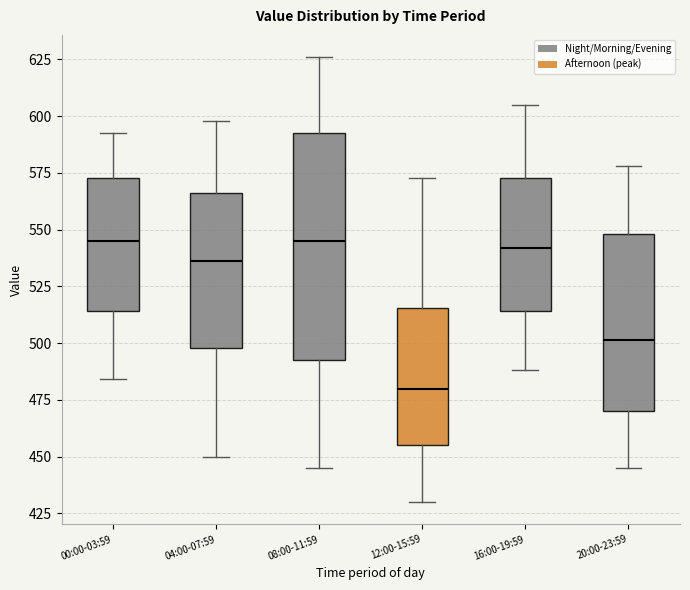

Reading left to right, read every box against the y-axis: the position of its median line, the range the box covers, and the ends of its whiskers. The values are not printed on the chart, so give them approximately, as read against the axis.

00:00-03:59: median 545, box 515 to 575, whiskers 485 to 590
04:00-07:59: median 535, box 500 to 565, whiskers 450 to 600
08:00-11:59: median 545, box 495 to 590, whiskers 445 to 625
12:00-15:59: median 480, box 455 to 515, whiskers 430 to 575
16:00-19:59: median 540, box 515 to 575, whiskers 490 to 605
20:00-23:59: median 500, box 470 to 550, whiskers 445 to 580